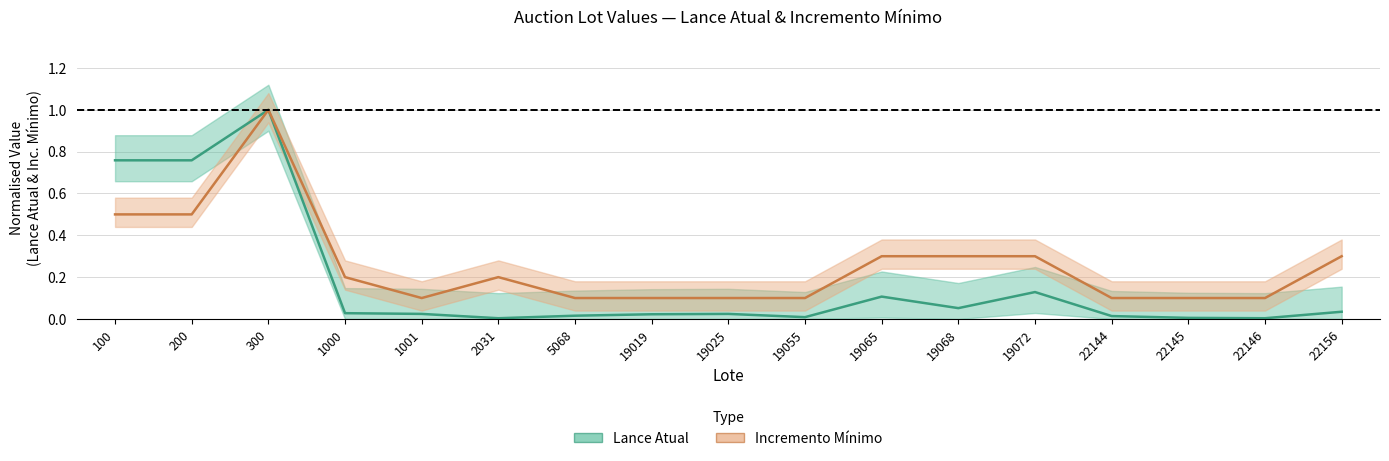

What is the difference between the Inc_minimo values at 200 and 19025?

0.4